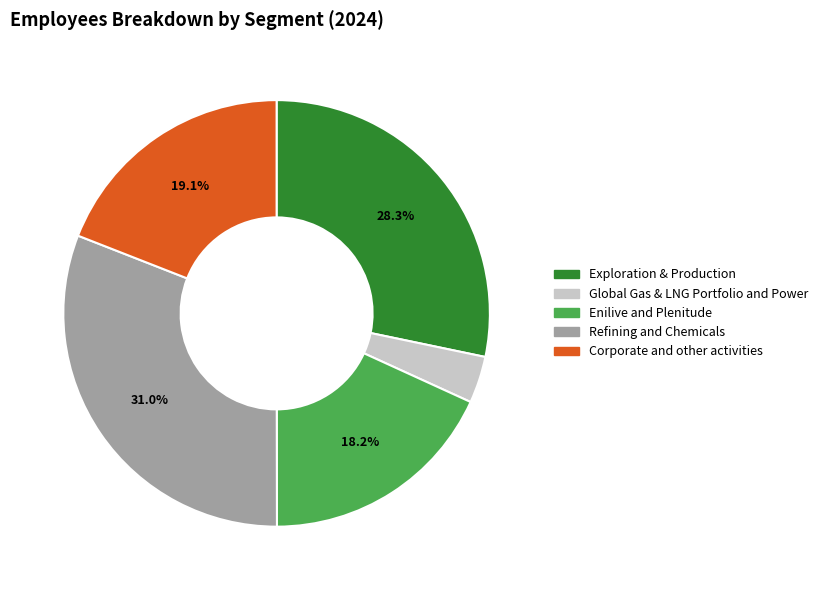

Do Enilive and Plenitude and Global Gas & LNG Portfolio and Power together represent more than half of the pie?

No